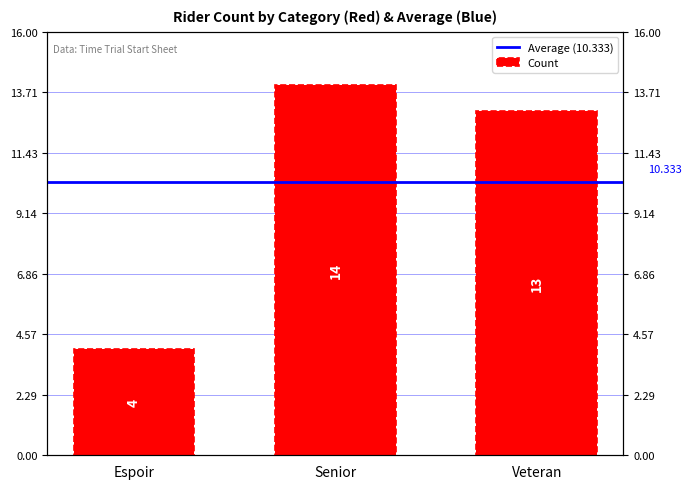

Is it true that the value at Espoir is 4?

True